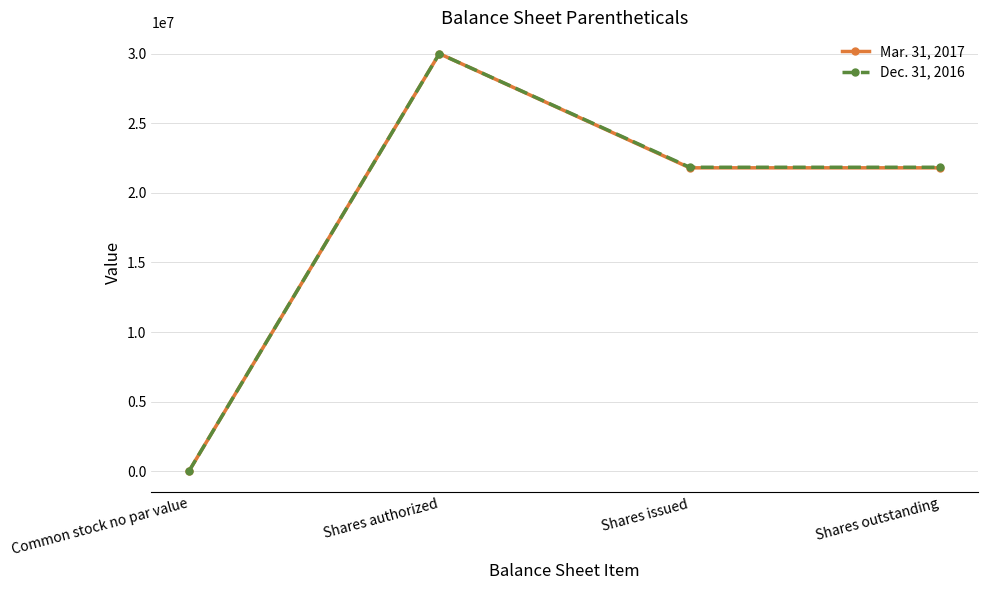

Count the number of data series in this chart.

2